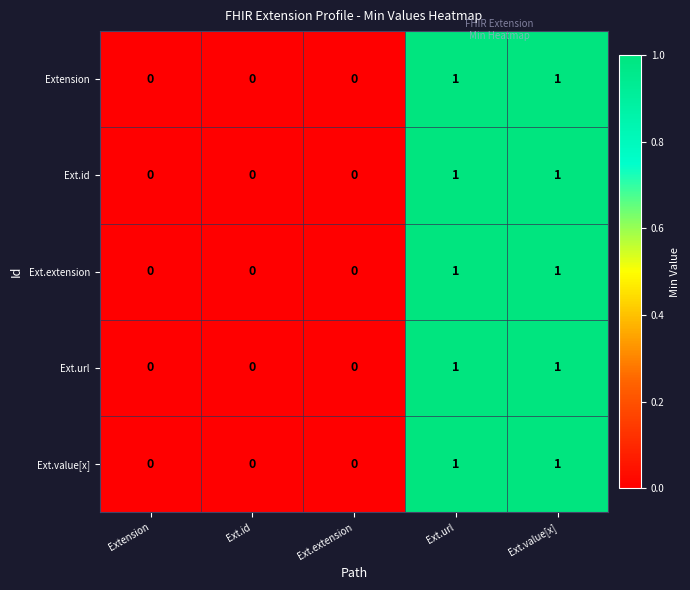

Reading right to left, list all the values displayed in this chart.

Extension: Ext.value[x]=1	Ext.url=1	Ext.extension=0	Ext.id=0	Extension=0
Ext.id: Ext.value[x]=1	Ext.url=1	Ext.extension=0	Ext.id=0	Extension=0
Ext.extension: Ext.value[x]=1	Ext.url=1	Ext.extension=0	Ext.id=0	Extension=0
Ext.url: Ext.value[x]=1	Ext.url=1	Ext.extension=0	Ext.id=0	Extension=0
Ext.value[x]: Ext.value[x]=1	Ext.url=1	Ext.extension=0	Ext.id=0	Extension=0